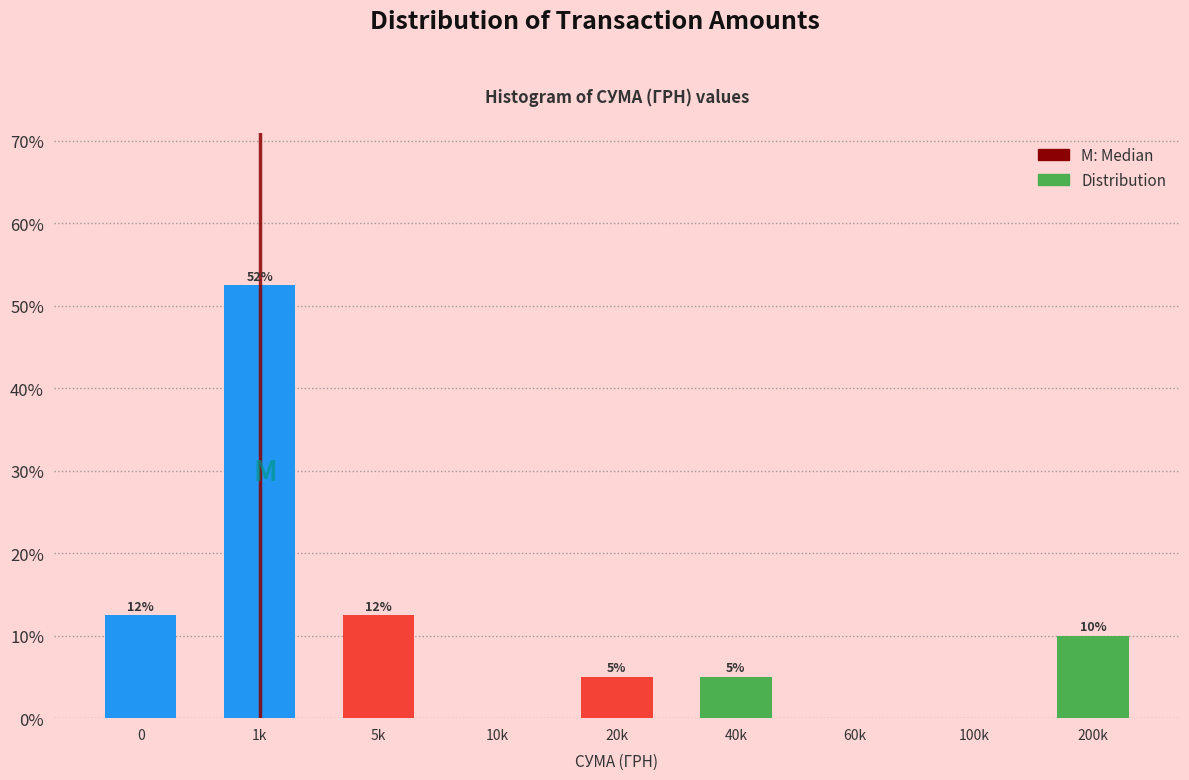

Which category has the highest value across all series?

1k